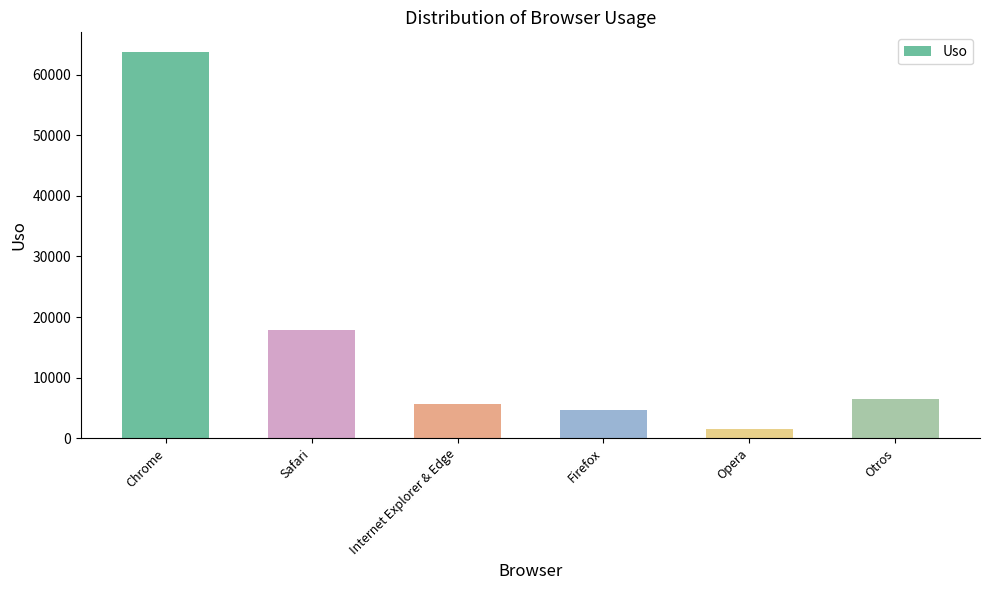

Where does the data first go above 6500?

Chrome